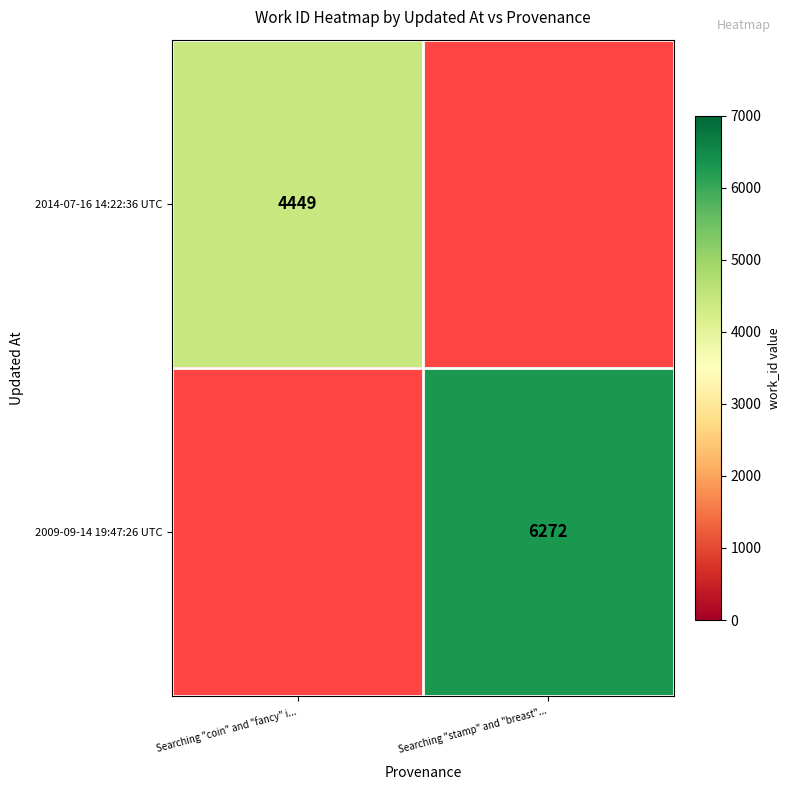

Is the value of 2014-07-16 14:22:36 UTC at Searching "coin" and "fancy" i... greater than the value of 2009-09-14 19:47:26 UTC at Searching "stamp" and "breast"...?

No